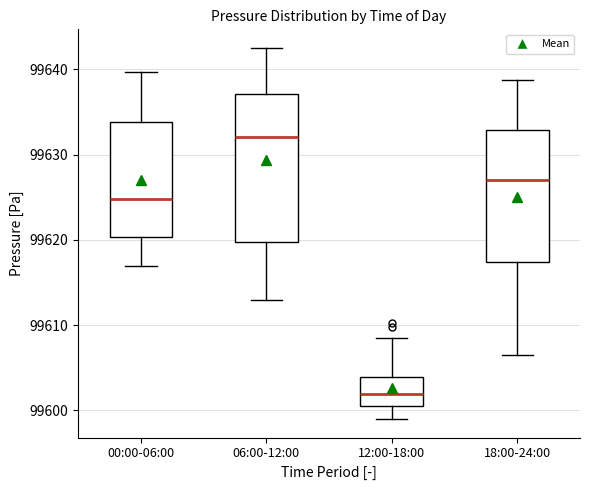

Reading left to right, transcribe this box plot: for each box, give where its median line is, the range the box spans, and where its two whiskers end, as read against the y-axis. The values are not printed on the chart, so give them approximately, as read against the axis.

00:00-06:00: median 99625, box 99620 to 99634, whiskers 99617 to 99640
06:00-12:00: median 99632, box 99620 to 99637, whiskers 99613 to 99643
12:00-18:00: median 99602, box 99601 to 99604, whiskers 99599 to 99609
18:00-24:00: median 99627, box 99617 to 99633, whiskers 99607 to 99639